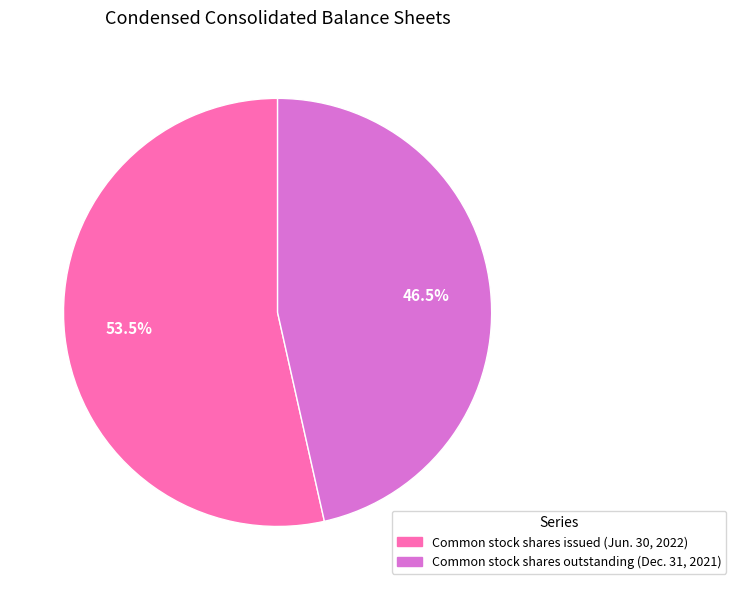

Does Common stock shares issued (Jun. 30, 2022) represent more than half of the total?

Yes